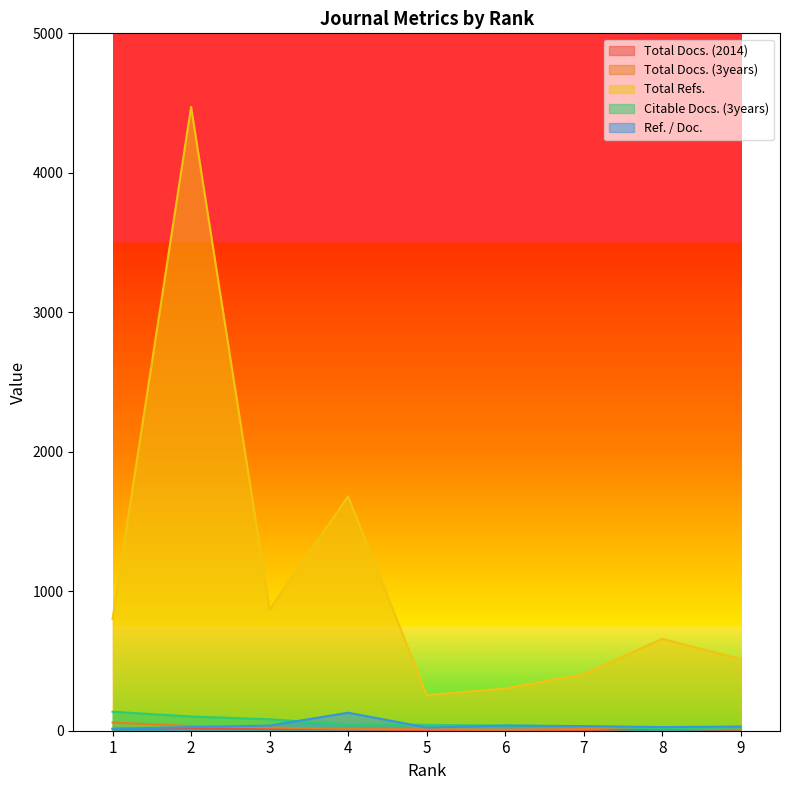

How many data points does each series have?

9